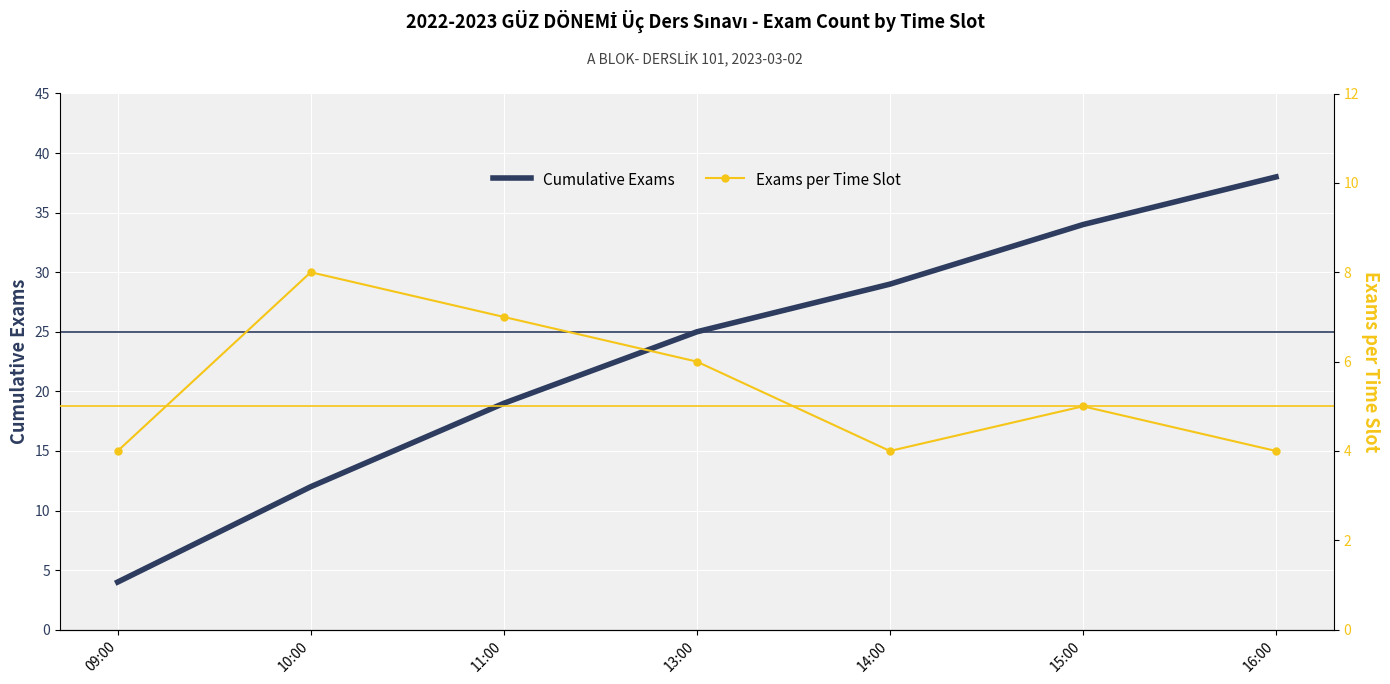

Reading right to left, what are all the values shown in this chart?

Cumulative Exams: 16:00=38	15:00=34	14:00=29	13:00=25	11:00=19	10:00=12	09:00=4
Exams per Time Slot: 16:00=4	15:00=5	14:00=4	13:00=6	11:00=7	10:00=8	09:00=4